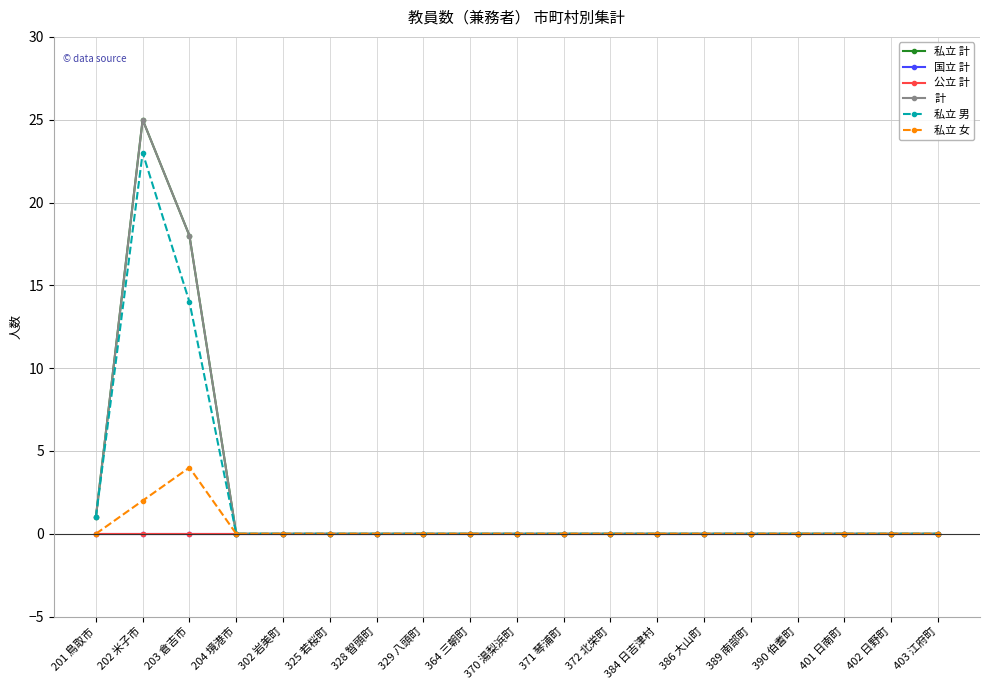

Is the value of 国立 計 at 403 江府町 greater than the value of 計 at 325 若桜町?

No